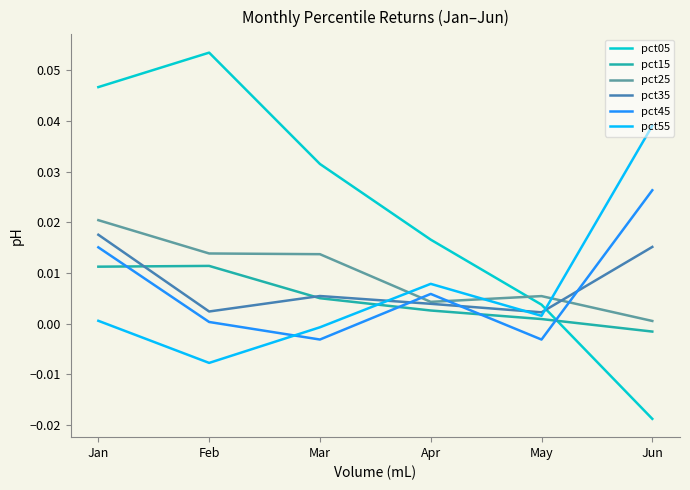

How many interior local peaks does the pct55 series have?

1